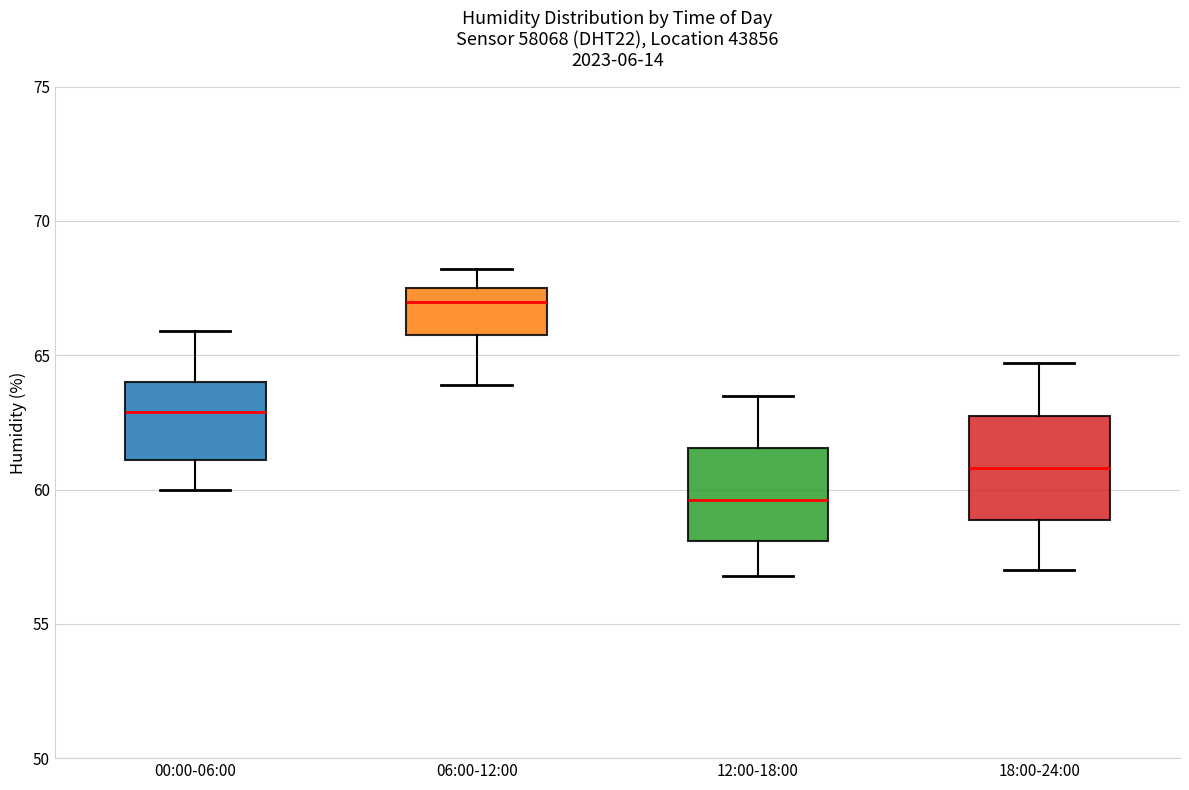

Reading left to right, read every box against the y-axis: the position of its median line, the range the box covers, and the ends of its whiskers. The values are not printed on the chart, so give them approximately, as read against the axis.

00:00-06:00: median 63.0, box 61.0 to 64.0, whiskers 60.0 to 66.0
06:00-12:00: median 67.0, box 66.0 to 67.5, whiskers 64.0 to 68.0
12:00-18:00: median 59.5, box 58.0 to 61.5, whiskers 57.0 to 63.5
18:00-24:00: median 61.0, box 59.0 to 63.0, whiskers 57.0 to 64.5